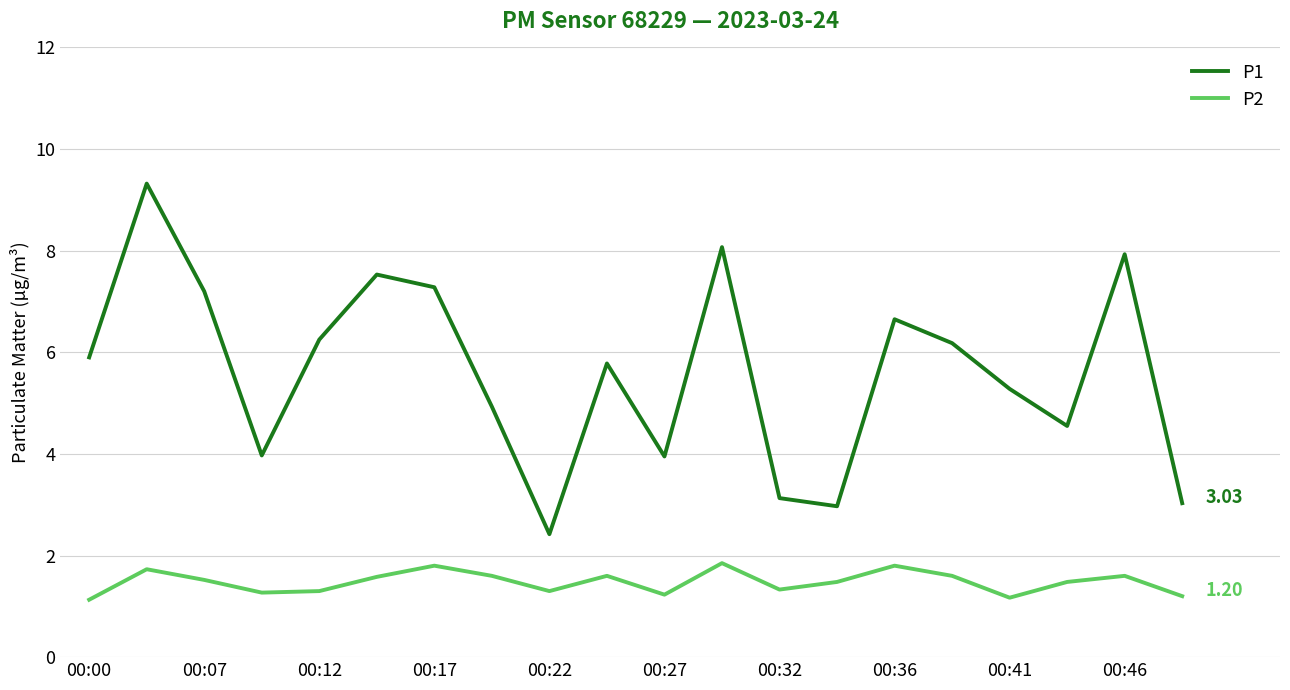

True or false: P2 and P1 cross at least once.

False